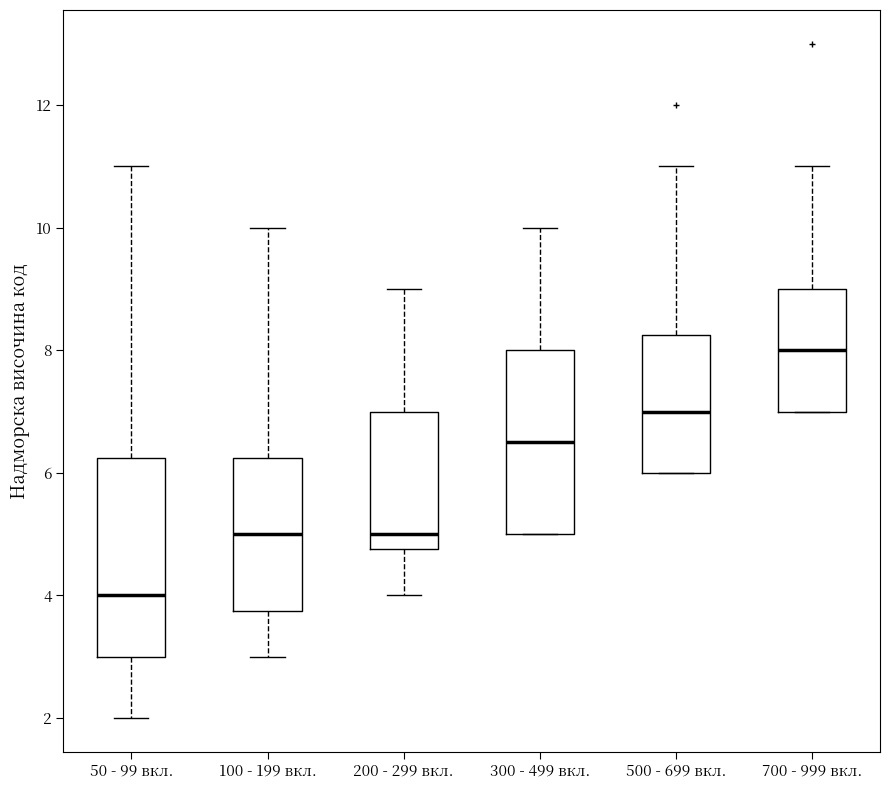

Which box's median line is the lowest?

50 - 99 вкл.